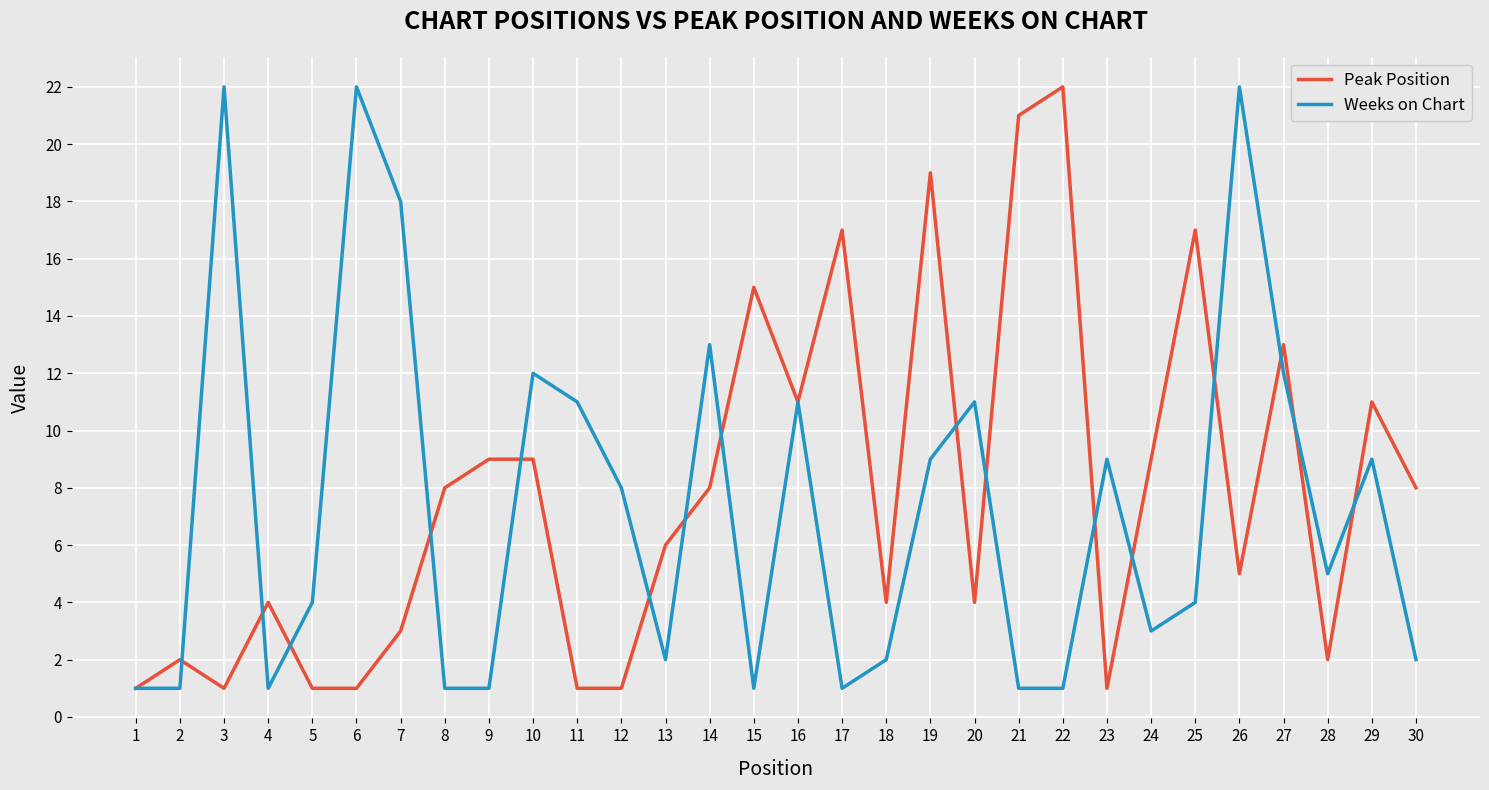

At 25, list the series in order from largest to smallest.

Peak Position, Weeks on Chart